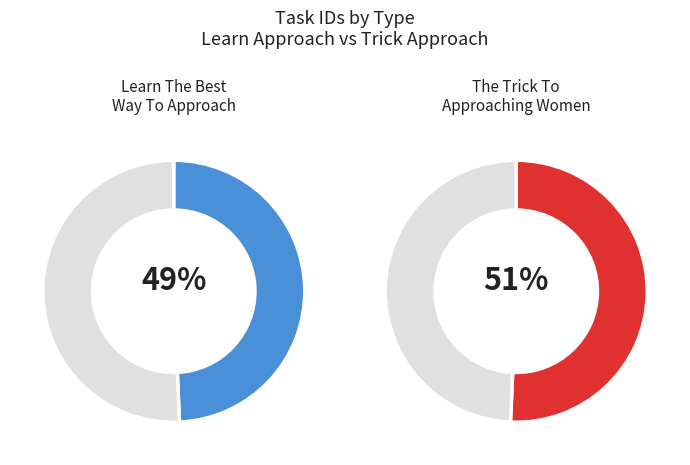

Which category has the smallest portion of the pie?

Learn The Best Way To Approach Women